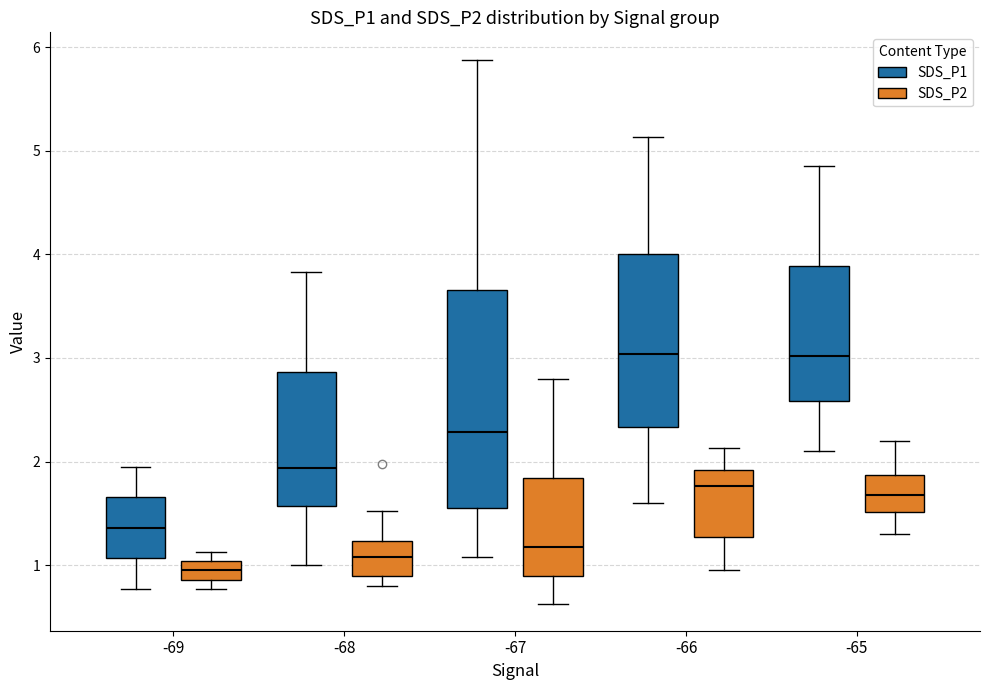

Where does the median line of the box for -66 (SDS_P1) sit on the y-axis? The values are not printed on the chart, so give them approximately, as read against the axis.

3.0